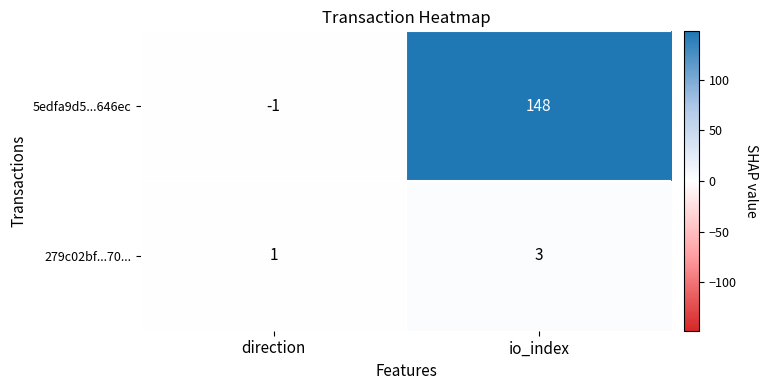

Which series has the widest spread of values?

5edfa9d5...646ec